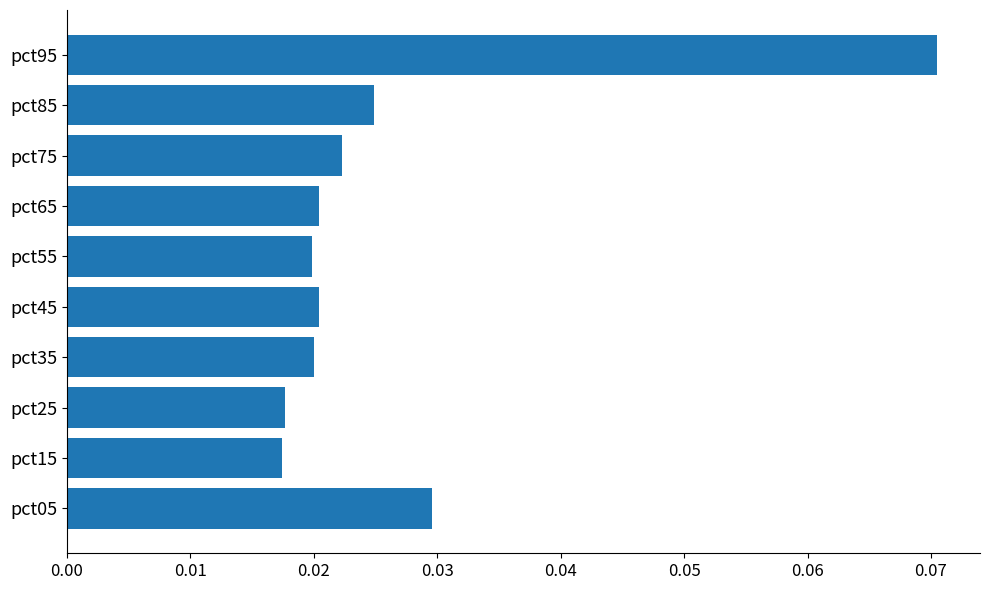

Which category has the highest value across all series?

pct95